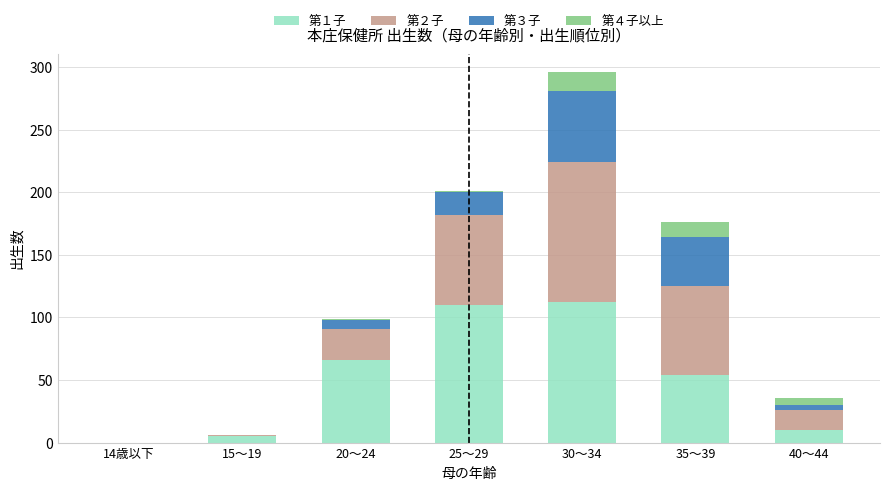

The value of 第１子 at 20～24 is 111. True or false?

False